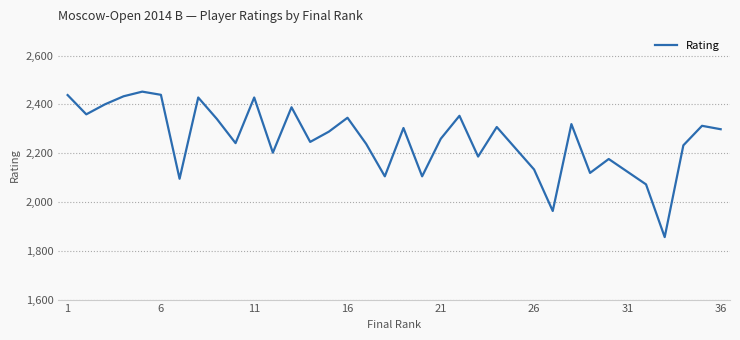

What is the difference between the maximum and minimum values?

596